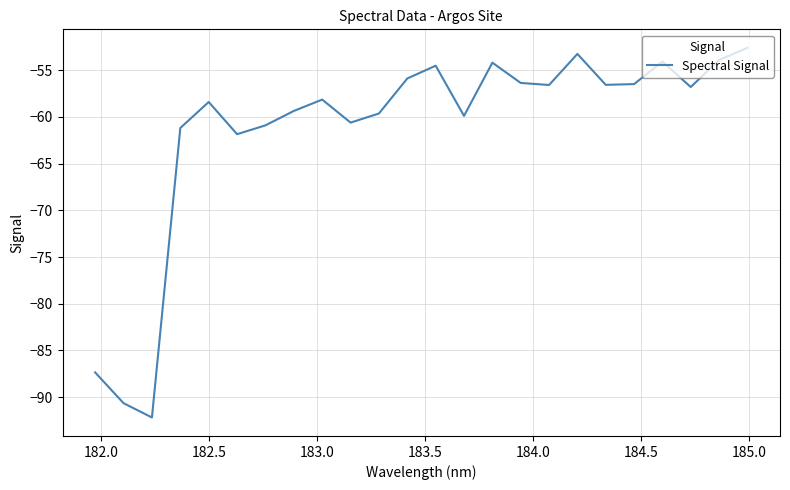

What is the minimum value shown in the chart?

-92.2